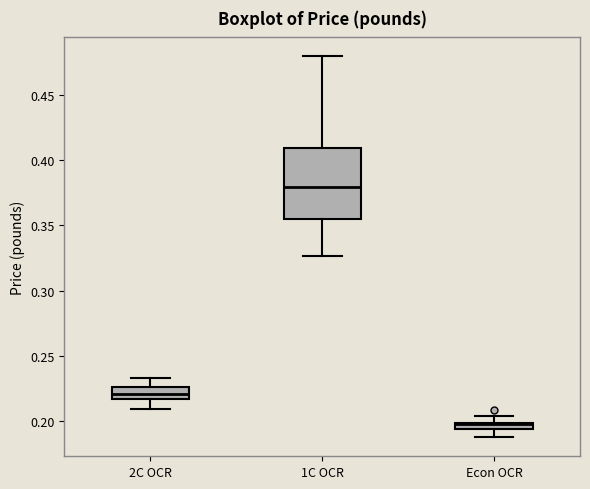

Where does the upper whisker of the box for 2C OCR end on the y-axis? The values are not printed on the chart, so give them approximately, as read against the axis.

0.235